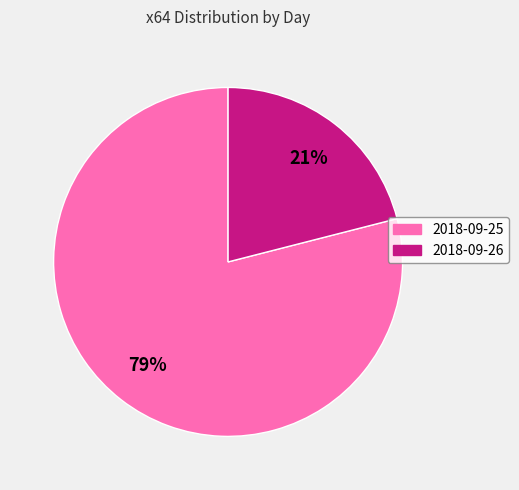

Count the number of slices in the pie.

2